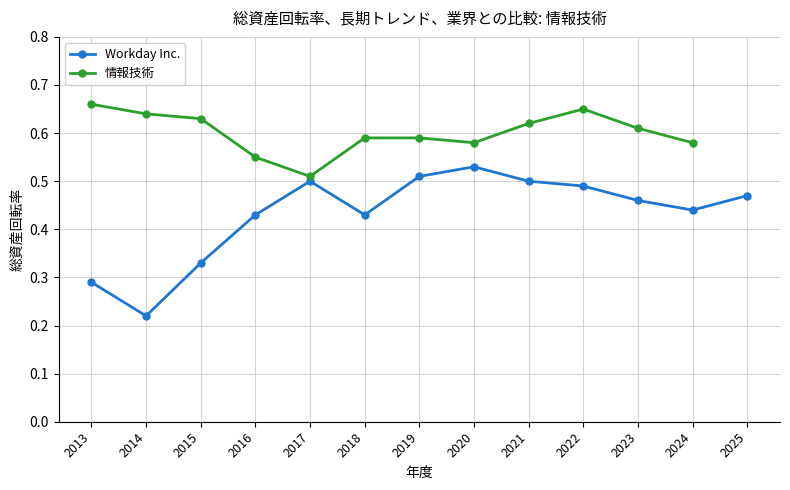

Count the Workday Inc. values in the range 0 to 1.

13